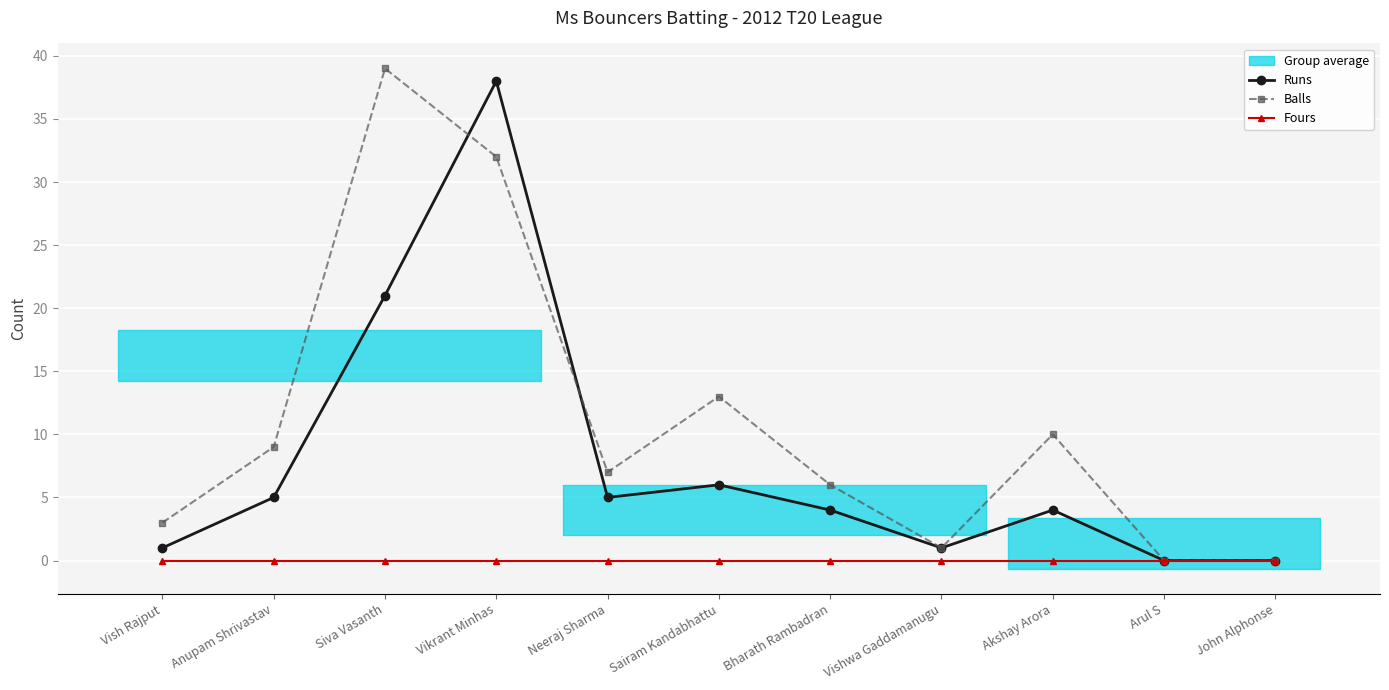

Reading left to right, what are all the values shown in this chart?

Runs: Vish Rajput=1	Anupam Shrivastav=5	Siva Vasanth=21	Vikrant Minhas=38	Neeraj Sharma=5	Sairam Kandabhattu=6	Bharath Rambadran=4	Vishwa Gaddamanugu=1	Akshay Arora=4	Arul S=0	John Alphonse=0
Balls: Vish Rajput=3	Anupam Shrivastav=9	Siva Vasanth=39	Vikrant Minhas=32	Neeraj Sharma=7	Sairam Kandabhattu=13	Bharath Rambadran=6	Vishwa Gaddamanugu=1	Akshay Arora=10	Arul S=0	John Alphonse=0
Fours: Vish Rajput=0	Anupam Shrivastav=0	Siva Vasanth=0	Vikrant Minhas=0	Neeraj Sharma=0	Sairam Kandabhattu=0	Bharath Rambadran=0	Vishwa Gaddamanugu=0	Akshay Arora=0	Arul S=0	John Alphonse=0